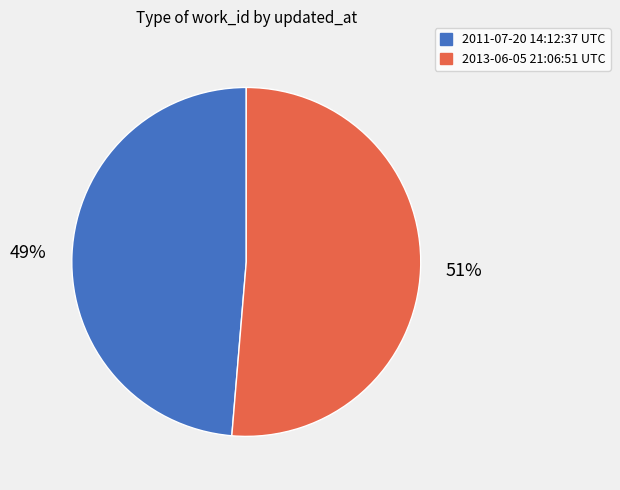

To the nearest percent, what portion does 2013-06-05 21:06:51 UTC represent?

51%